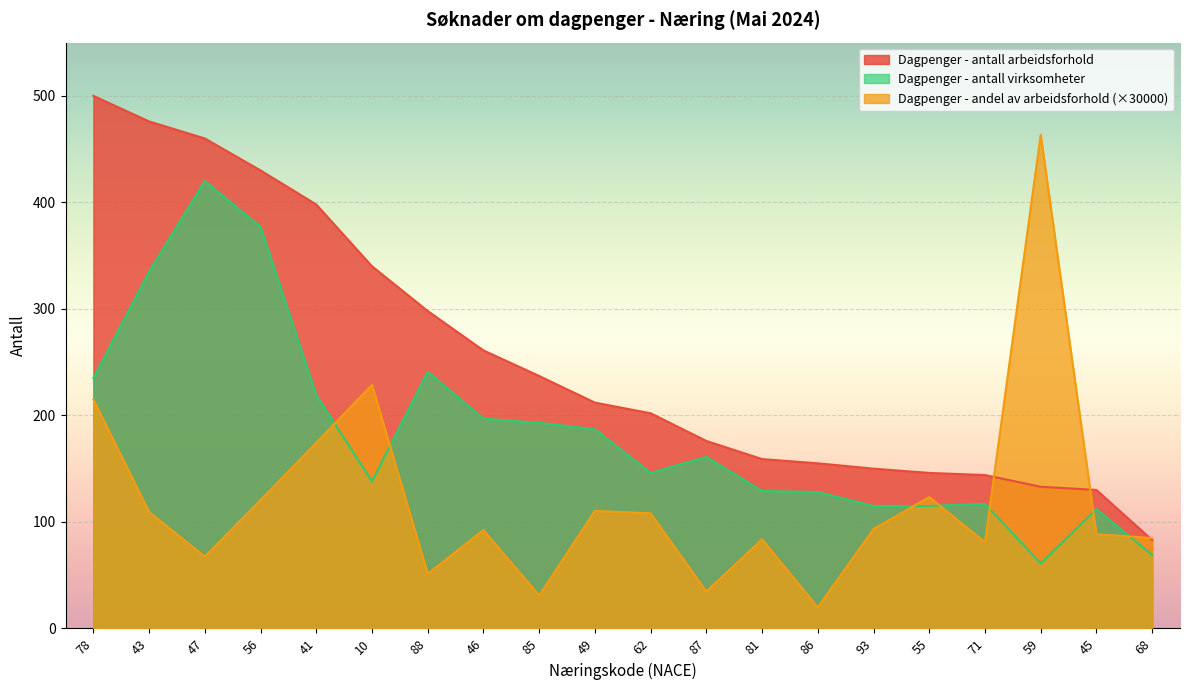

Rank the categories by Dagpenger - andel av arbeidsforhold value from highest to lowest.

59, 10, 78, 41, 55, 56, 49, 43, 62, 93, 46, 45, 68, 81, 71, 47, 88, 87, 85, 86